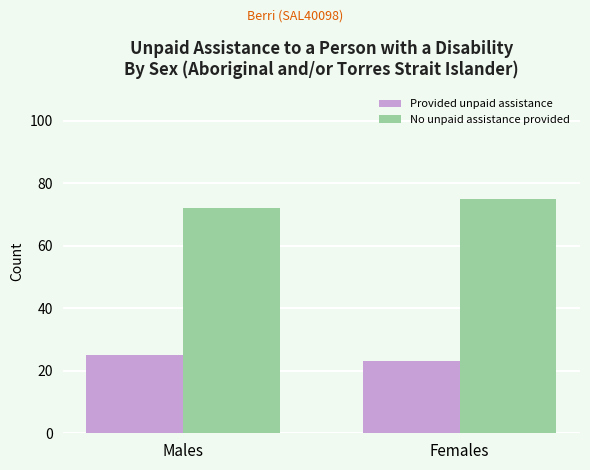

Which category has the lowest value in the No unpaid assistance provided series?

Males